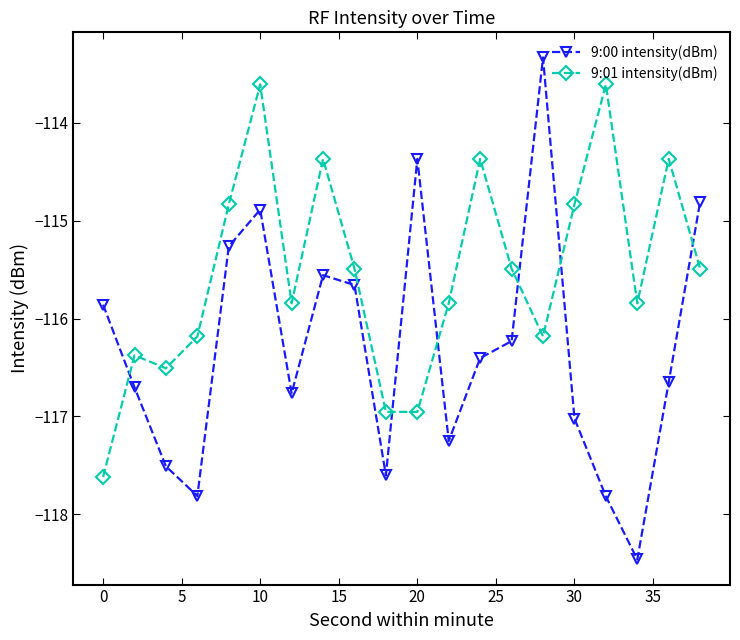

What is the average value of the 9:01 intensity(dBm) series?

-115.5